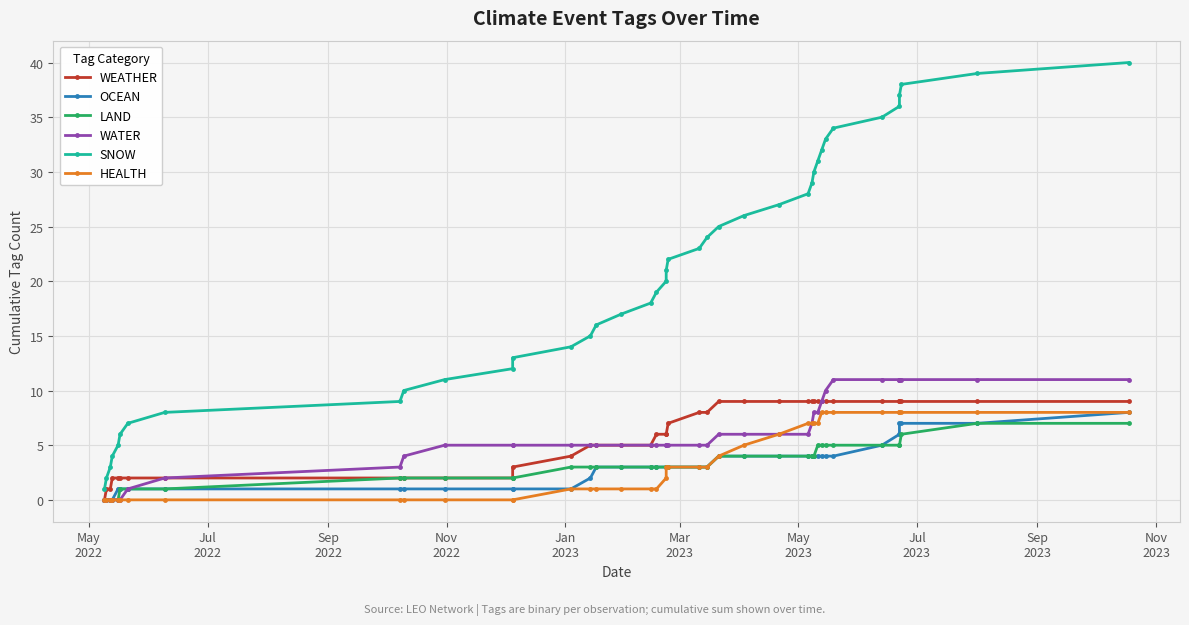

How many data points in WATER are above 5?

16